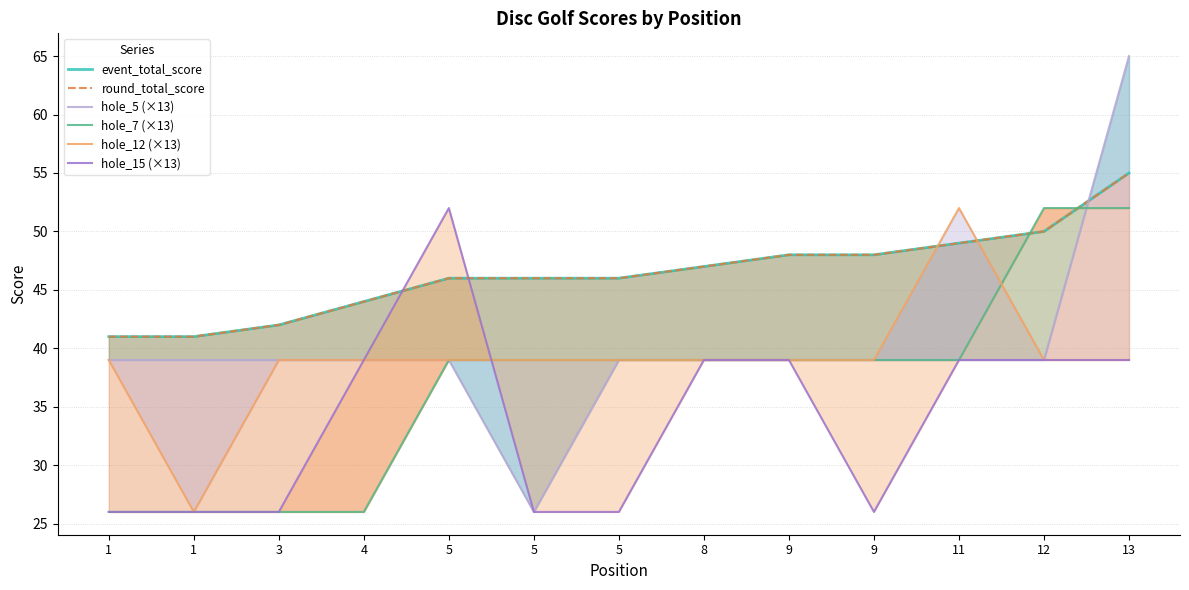

At which category is the sum across all series the highest?

13